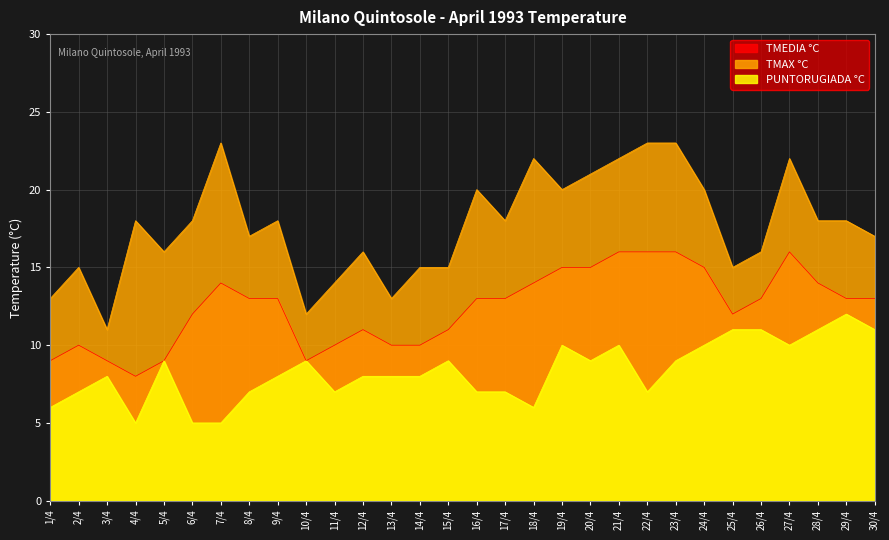

What is the difference between the maximum and minimum values in the PUNTORUGIADA °C series?

7